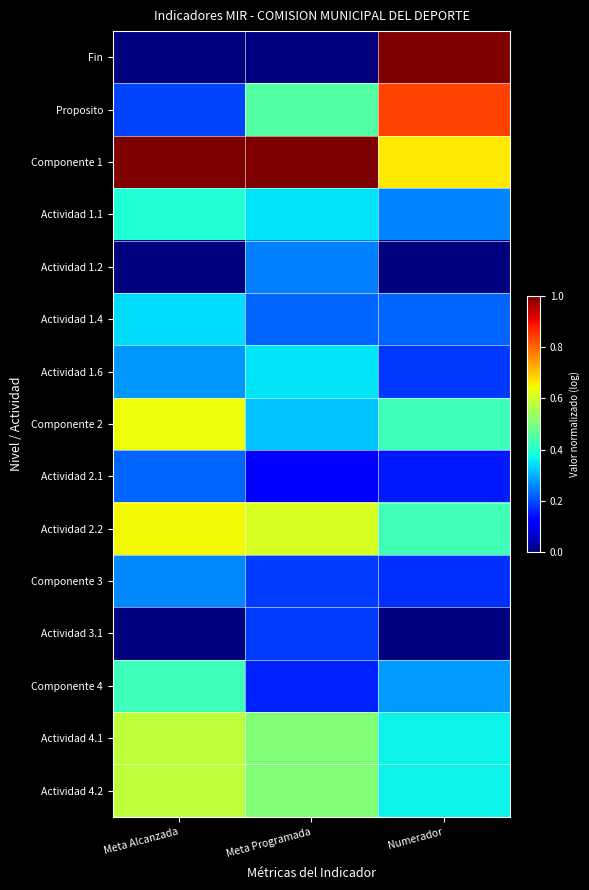

Between Numerador and Meta Alcanzada, which is larger?

Numerador